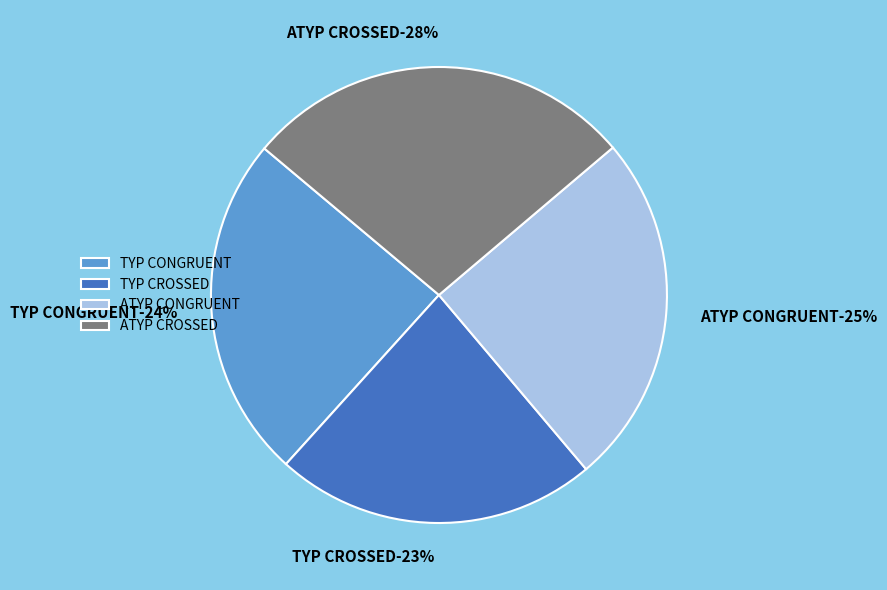

Which slice is the largest?

ATYP CROSSED